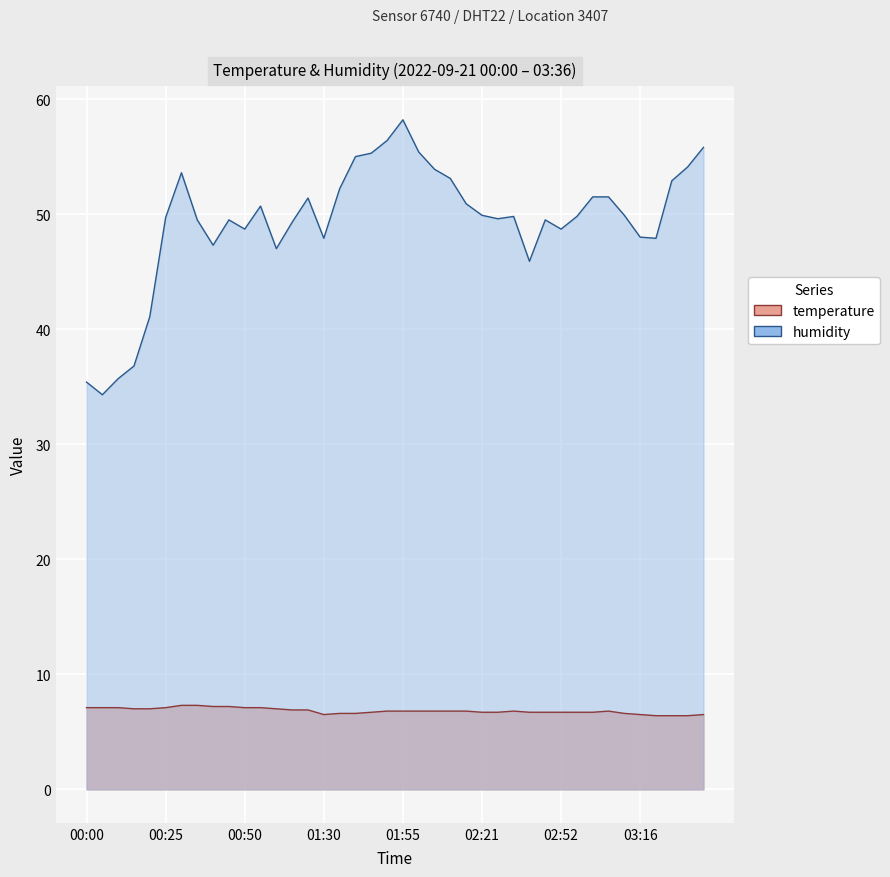

Rank the series at 03:06 from lowest to highest value.

temperature, humidity